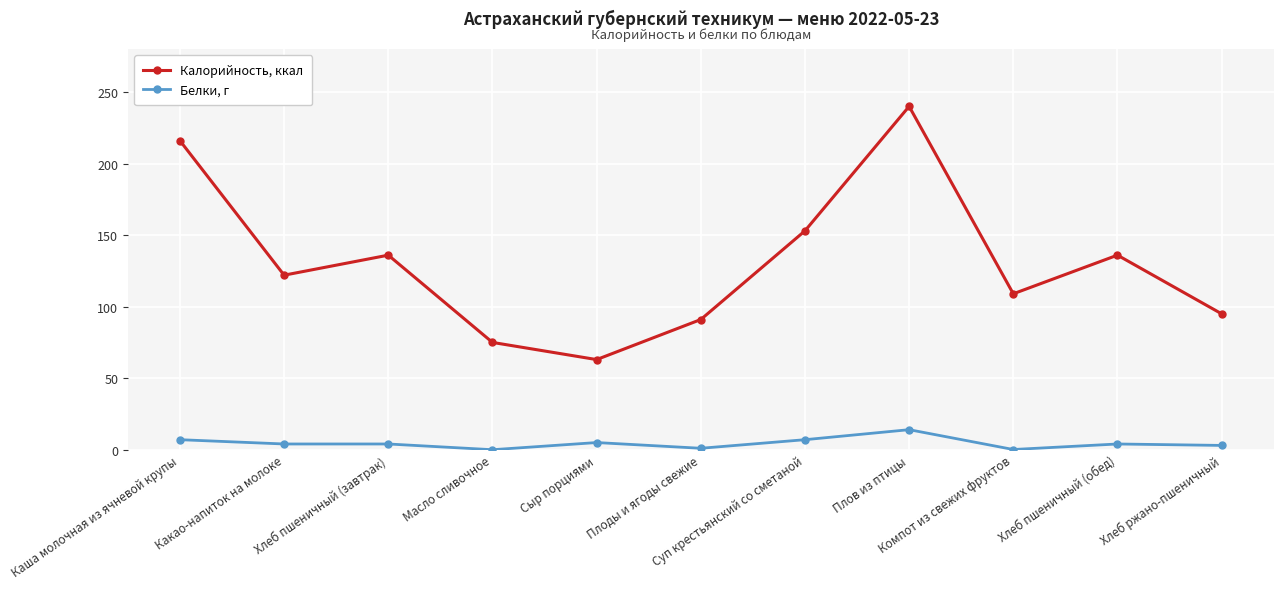

What position from the right is Сыр порциями?

7